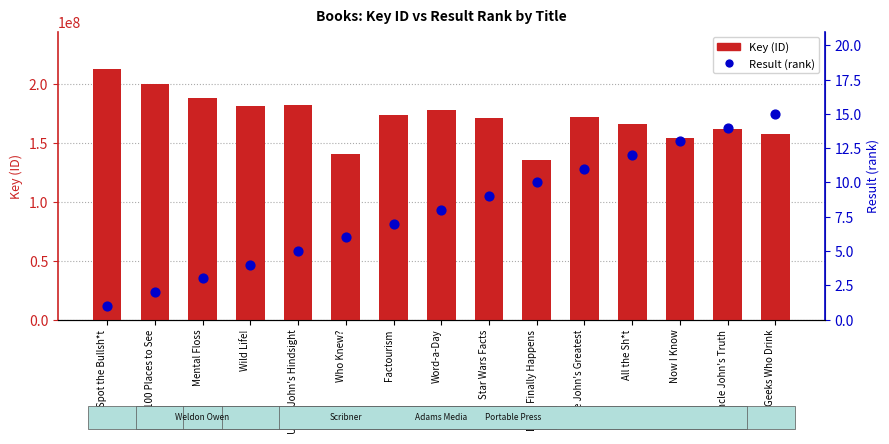

Is the value of Key at 100 Places to See greater than the value of Result (rank) at Day It Finally Happens?

Yes